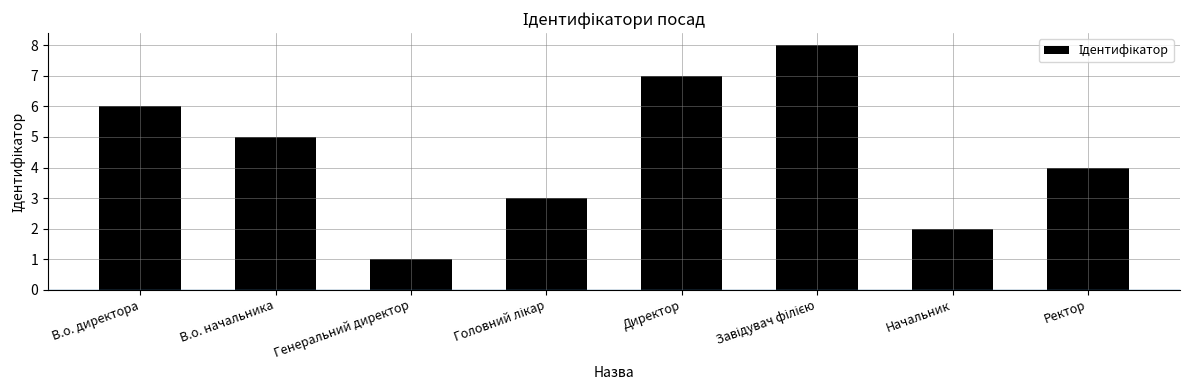

What is the maximum value shown in the chart?

8